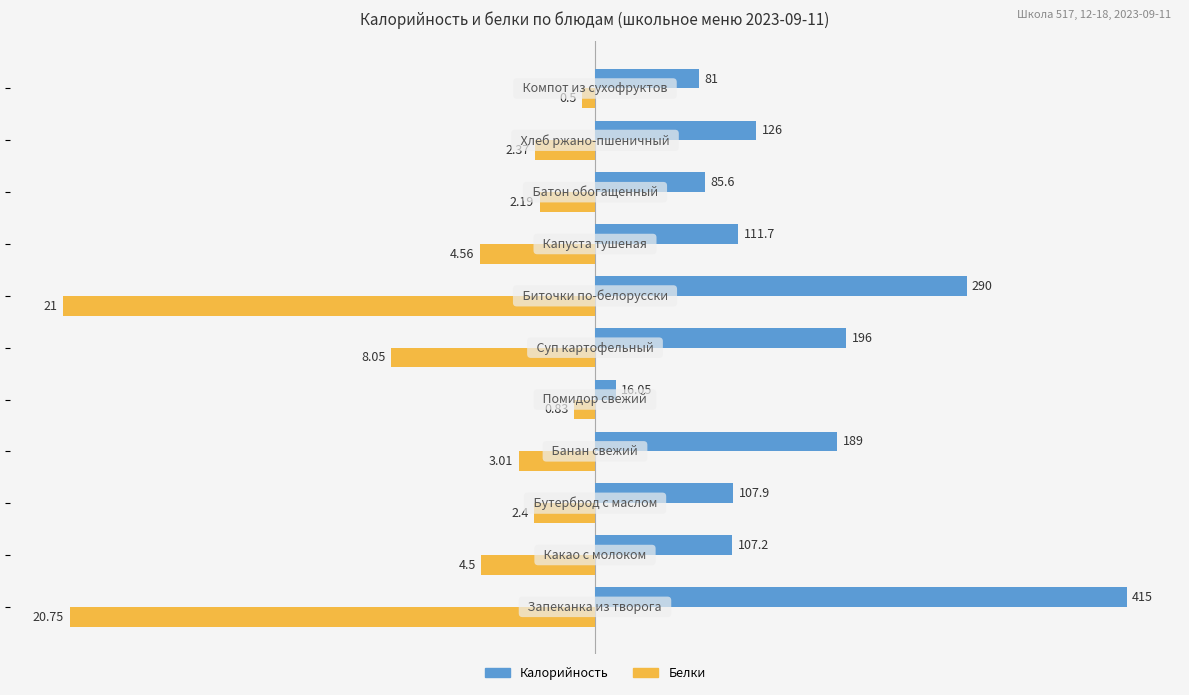

What is the sum of all Калорийность values?

1725.5